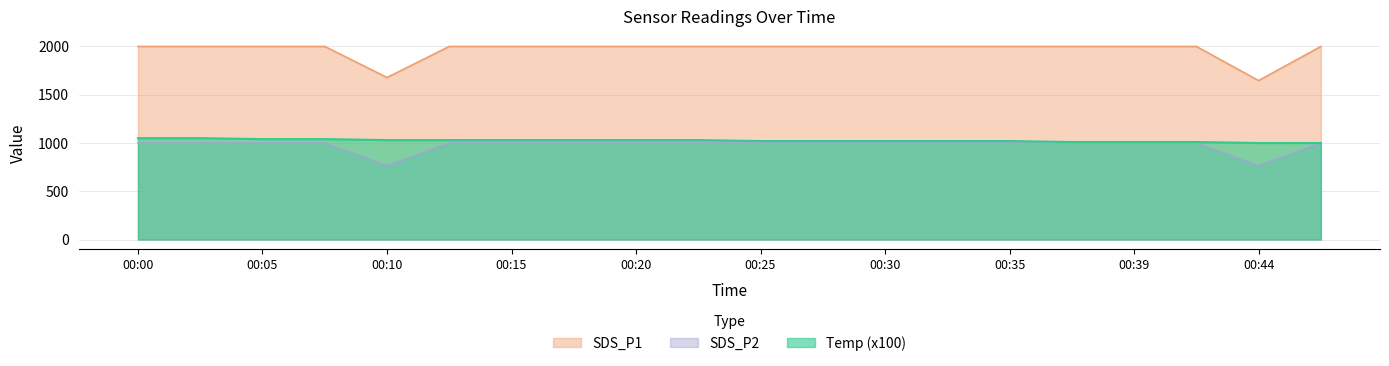

True or false: Temp and SDS_P2 intersect in this chart.

False